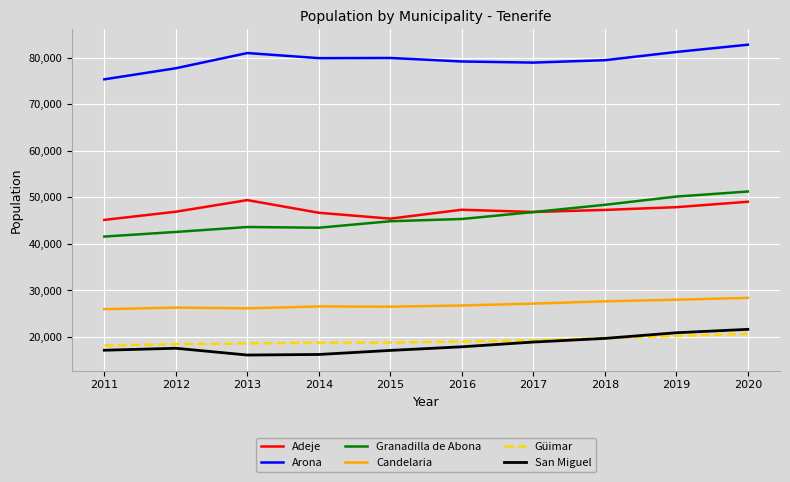

Is it true that Granadilla de Abona equals 46816 at 2017?

True